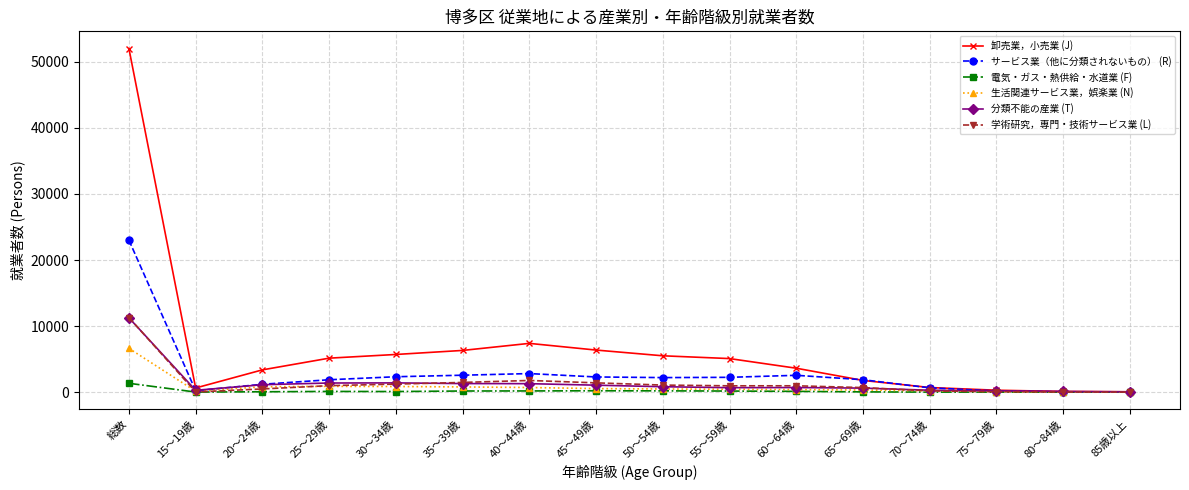

The value of 生活関連サービス業，娯楽業 (N) at 60～64歳 is 379. True or false?

True